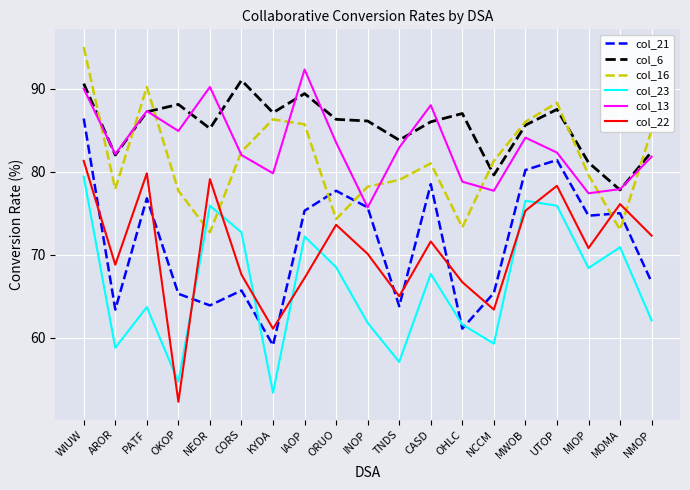

Read the col_23 value at NMOP.

62.1